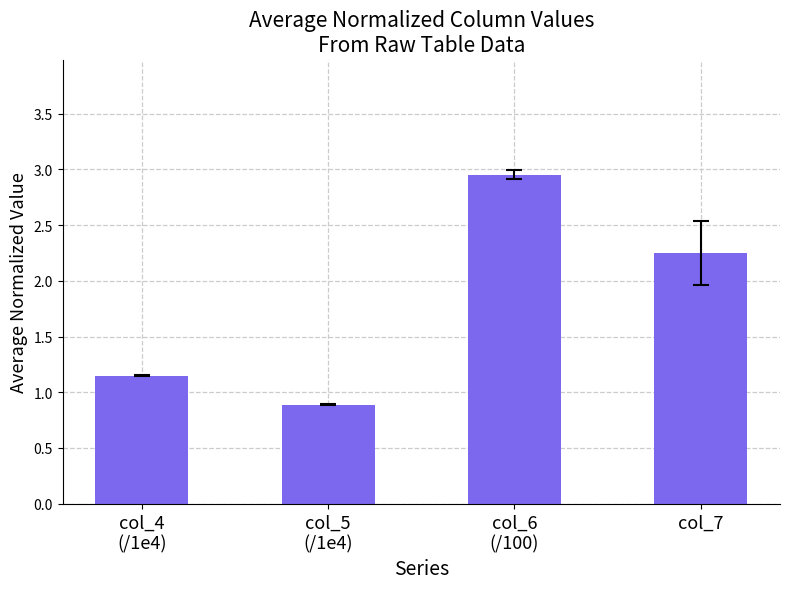

True or false: the data shows 3.8 at col_7.

False